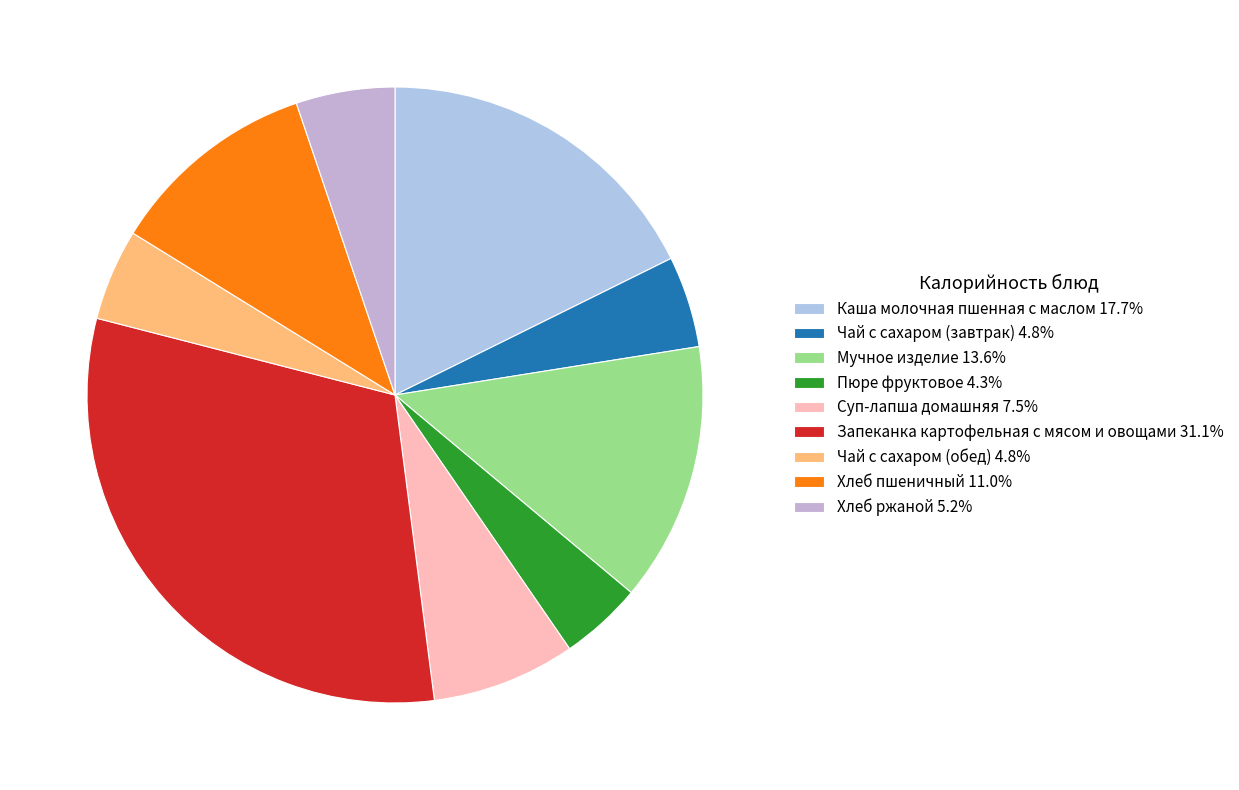

What percentage is the Хлеб пшеничный slice, to the nearest percent?

11%